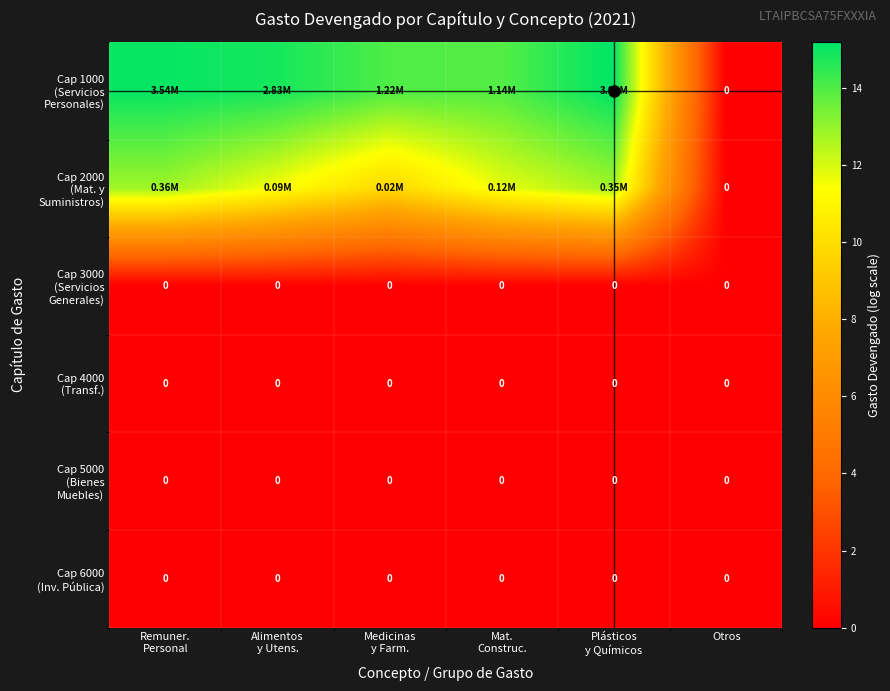

True or false: Cap 6000 (Inv. Pública) has a value of 0.0 at Medicinas y Farm..

True